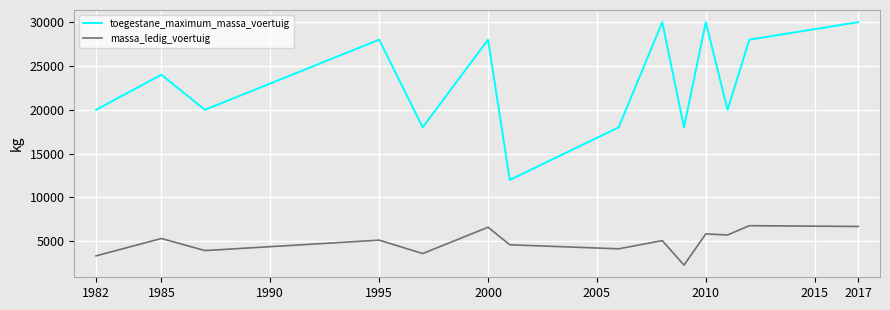

What is the maximum value shown in the chart?

30000